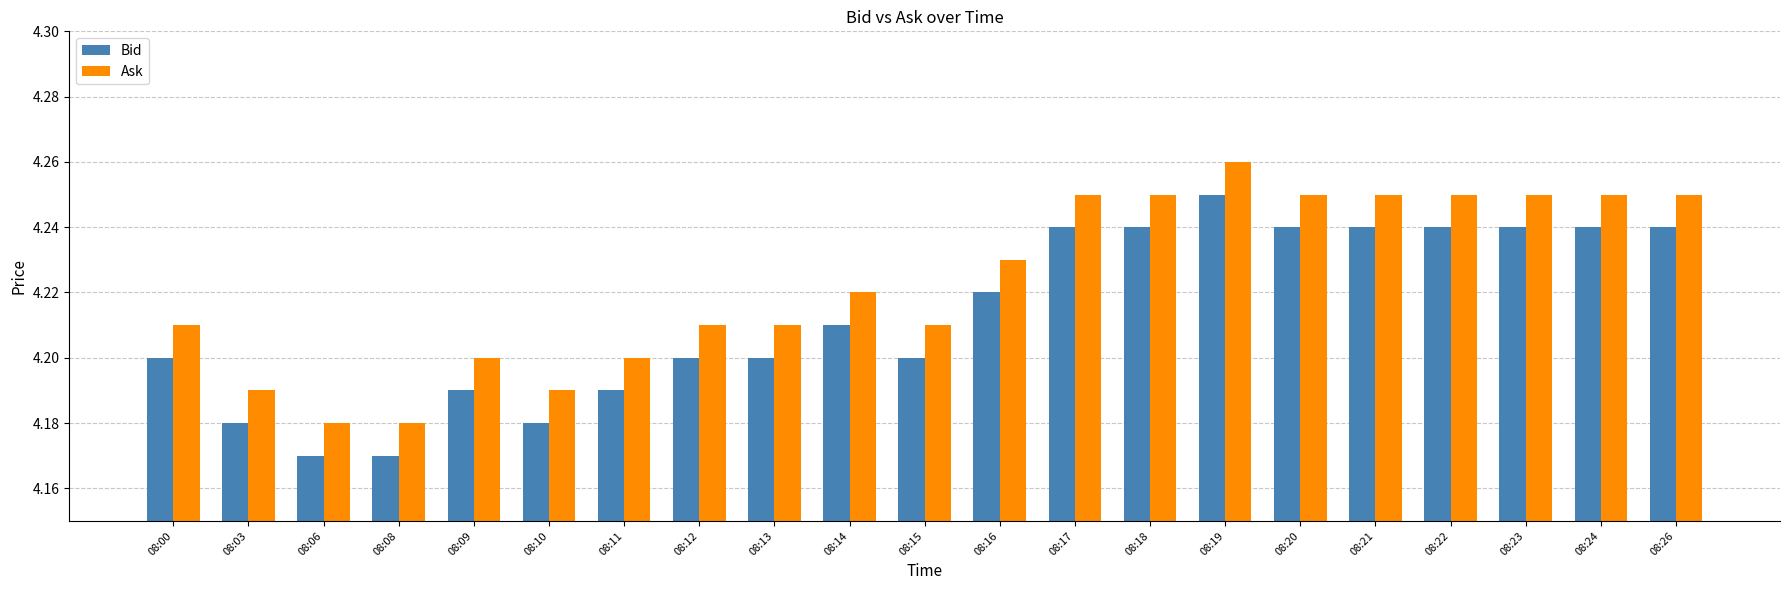

True or false: Bid has a value of 6.3 at 08:21.

False